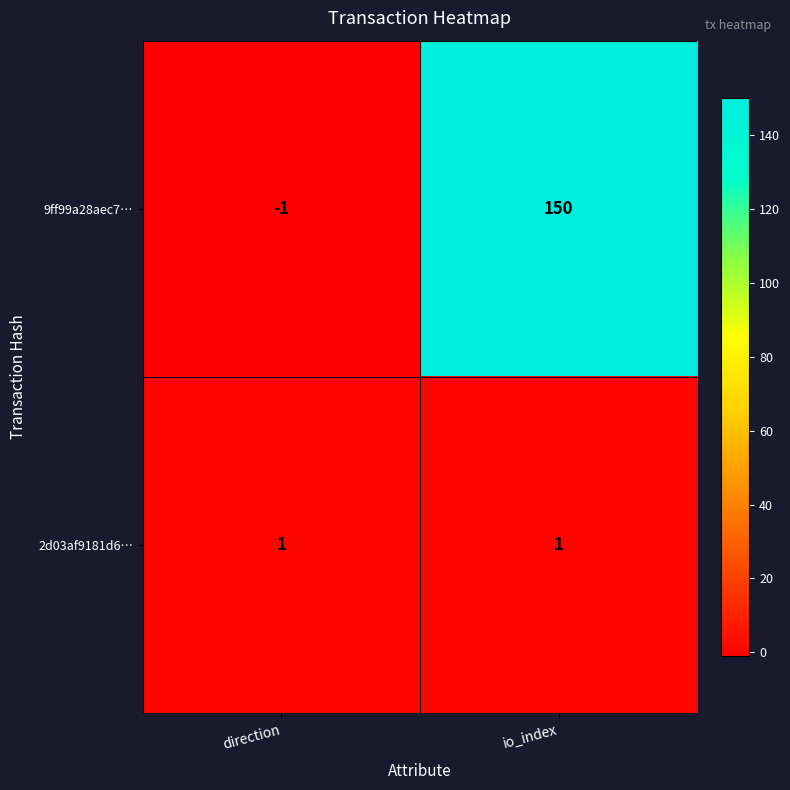

The value of 9ff99a28aec7… at io_index is 197. True or false?

False